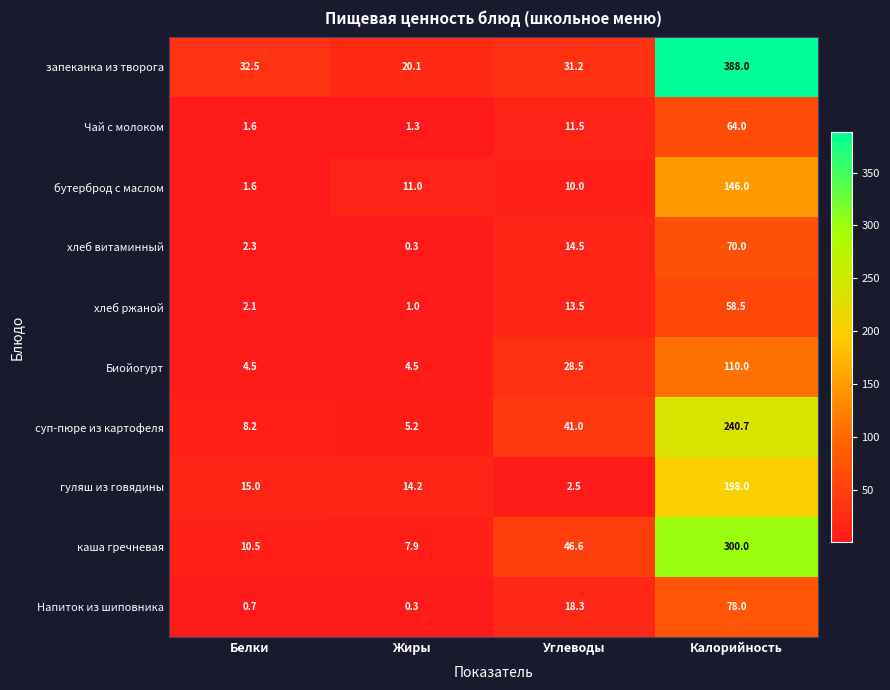

Rank the series by their maximum value, from highest to lowest.

запеканка из творога, каша гречневая, суп-пюре из картофеля, гуляш из говядины, бутерброд с маслом, Биойогурт, Напиток из шиповника, хлеб витаминный, Чай с молоком, хлеб ржаной